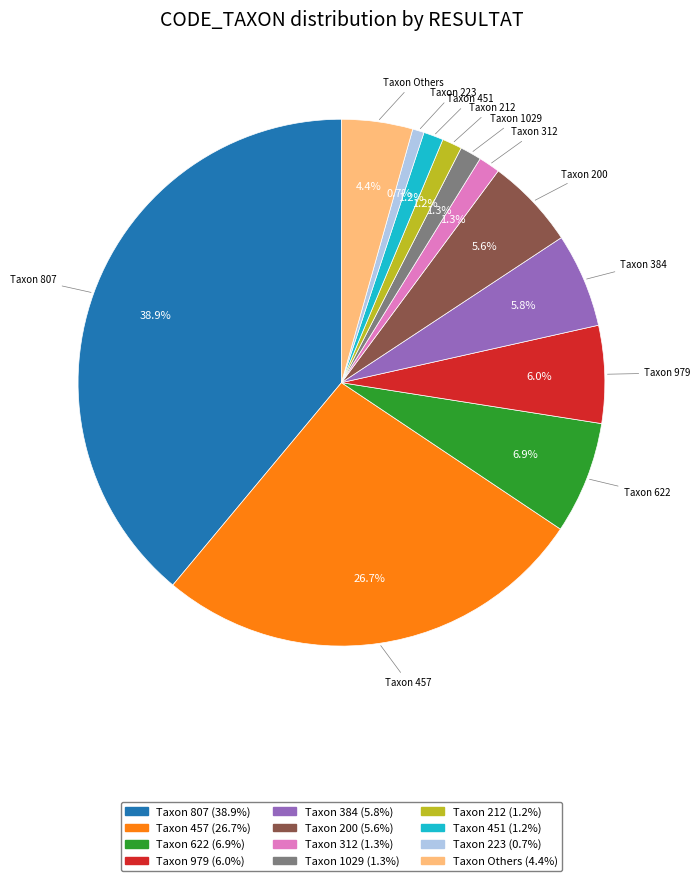

Does any single category account for the majority?

No